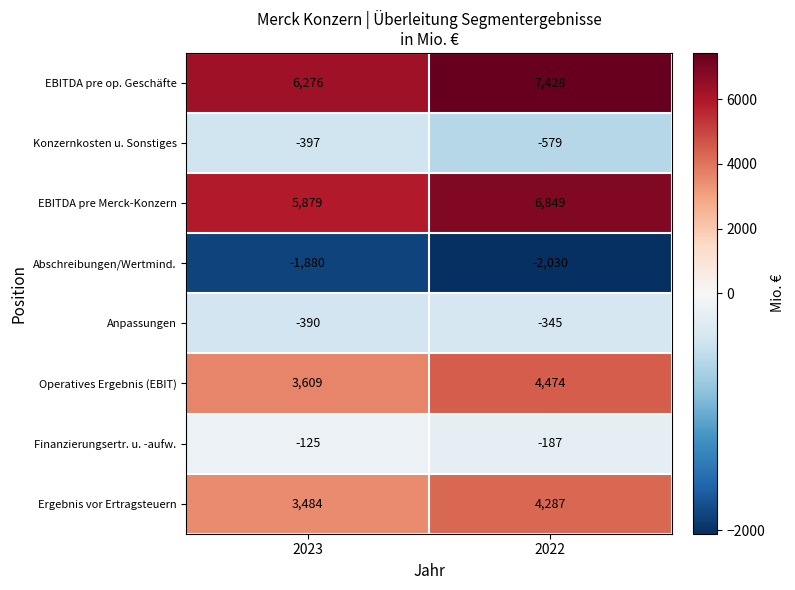

What is the sum of all Konzernkosten u. Sonstiges values?

-976